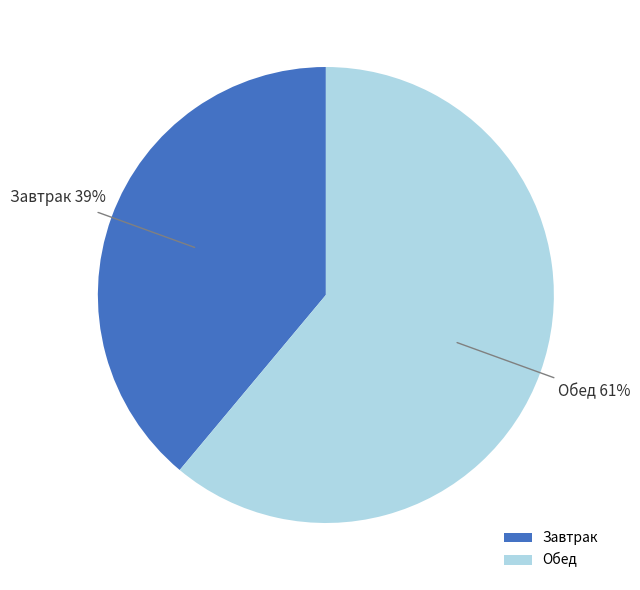

To the nearest percent, what percentage of the pie is Завтрак?

39%